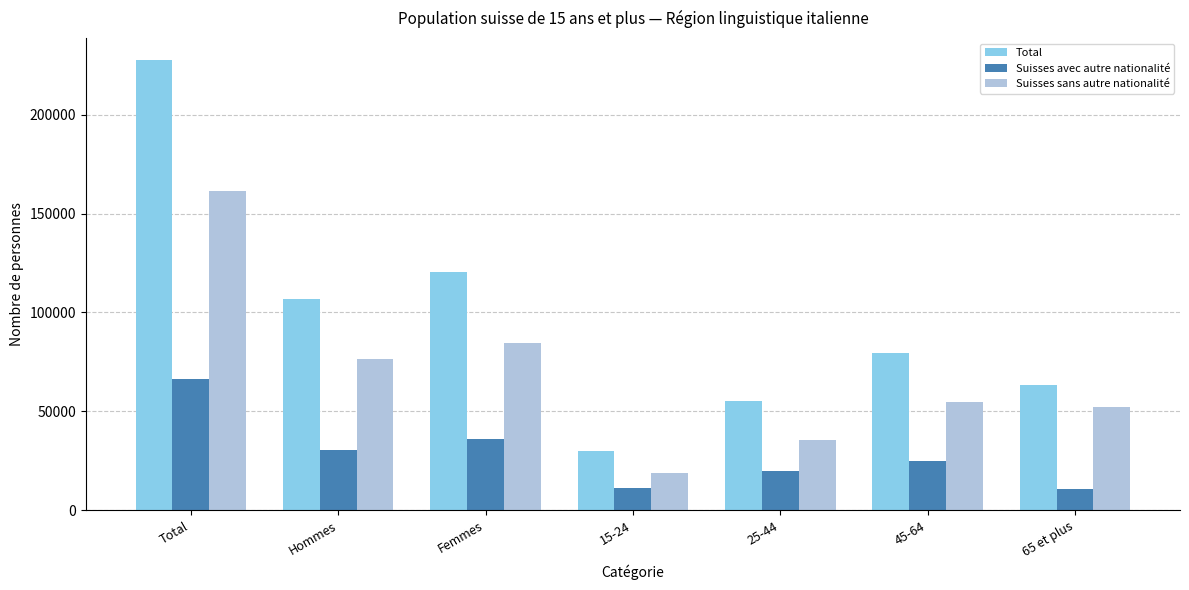

At which label does Total first exceed 79331?

Total